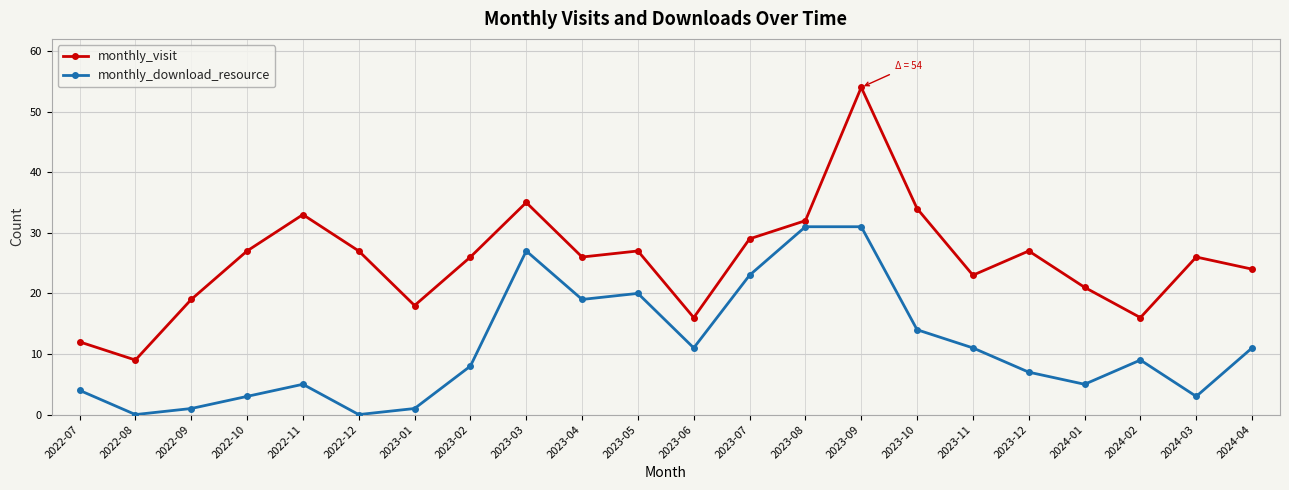

The value of monthly_visit at 2022-11 is 33. True or false?

True